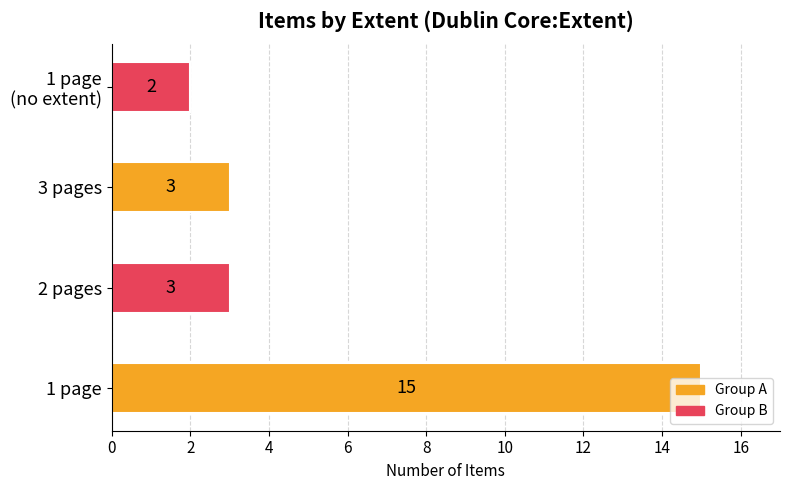

The value at 3 pages is 3. True or false?

True